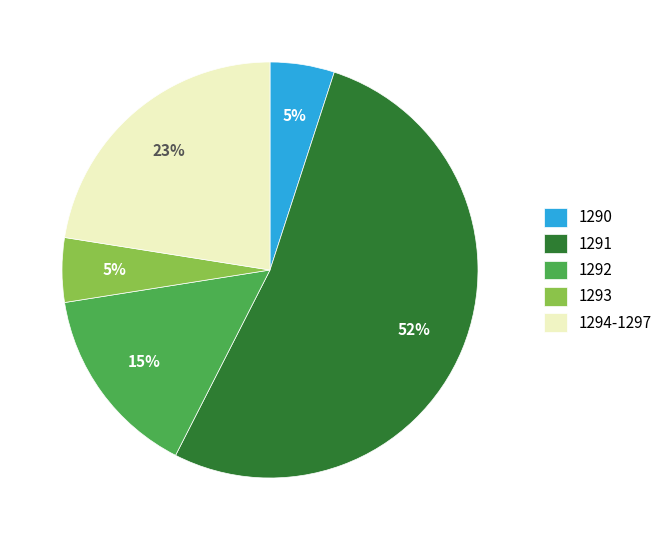

Does any single category account for the majority?

Yes